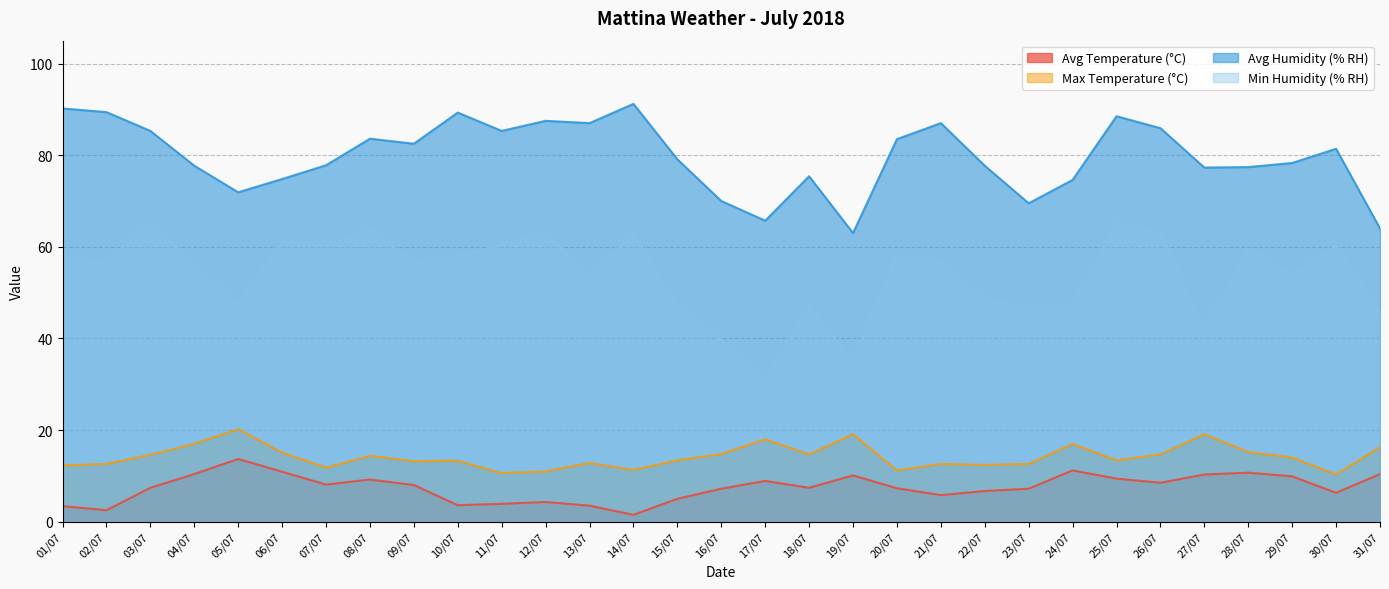

Which label corresponds to the largest value in the chart?

14/07